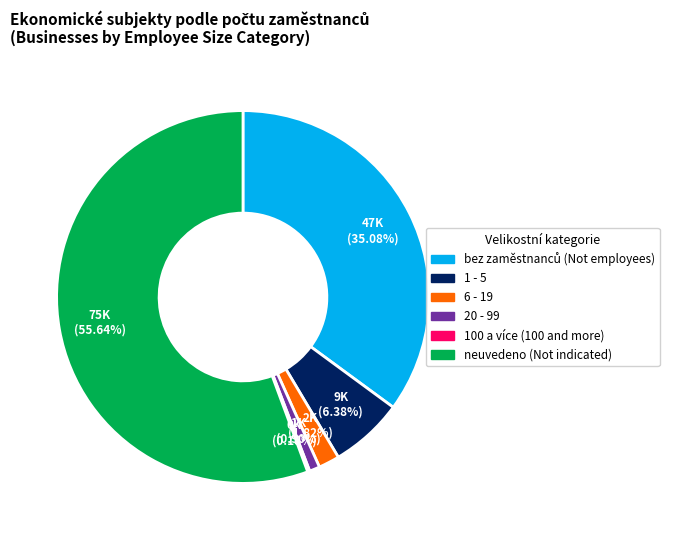

Which category has the biggest portion of the pie?

neuvedeno (Not indicated)